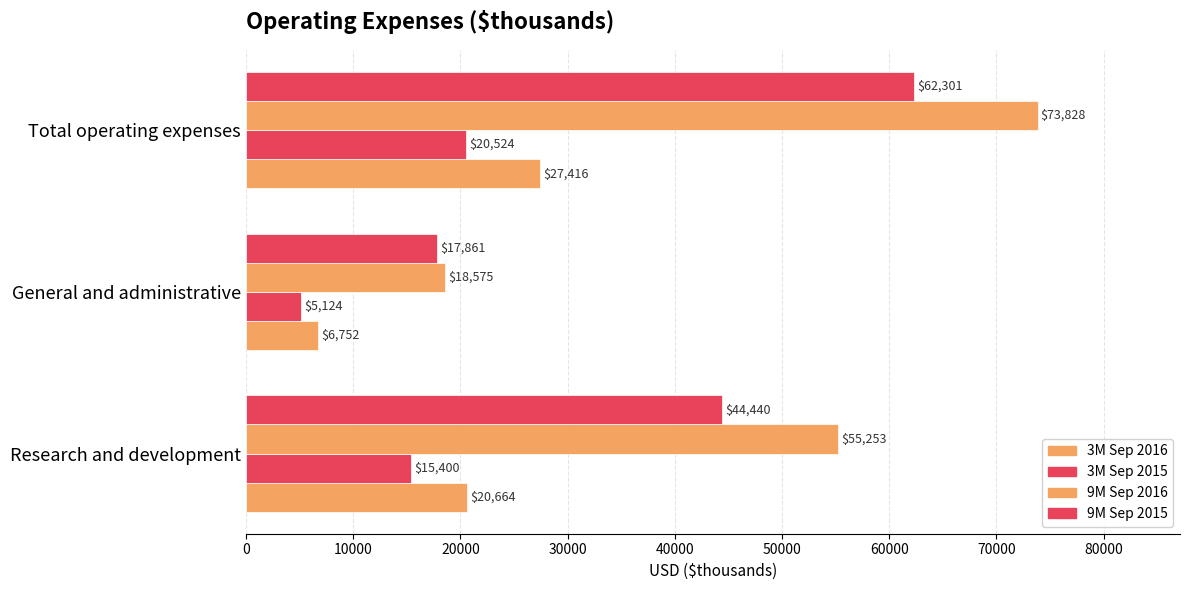

How many series are shown in this chart?

4